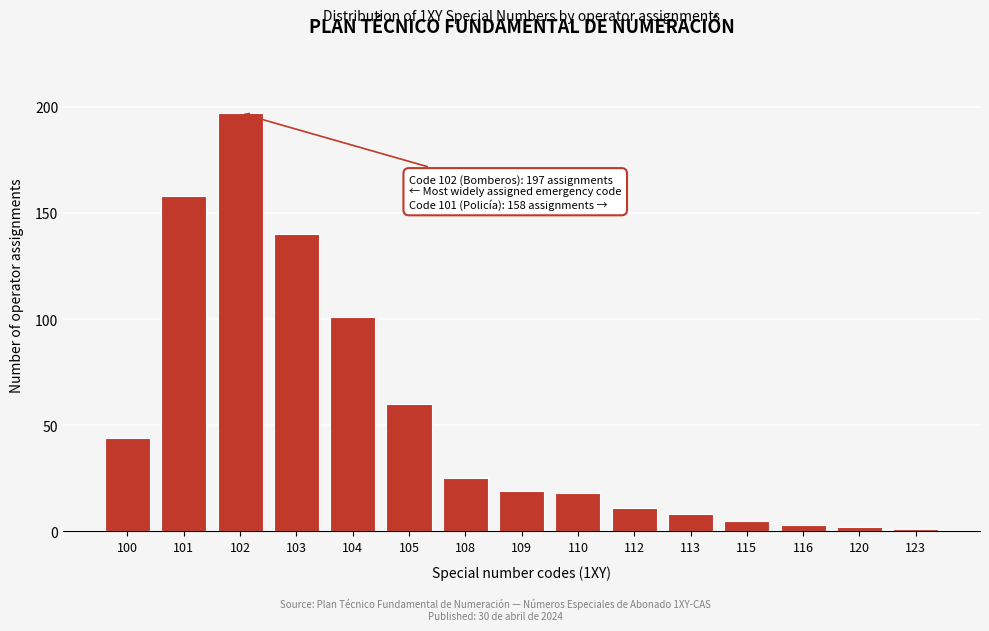

Reading right to left, extract all data points from this chart.

123=1	120=2	116=3	115=5	113=8	112=11	110=18	109=19	108=25	105=60	104=101	103=140	102=197	101=158	100=44